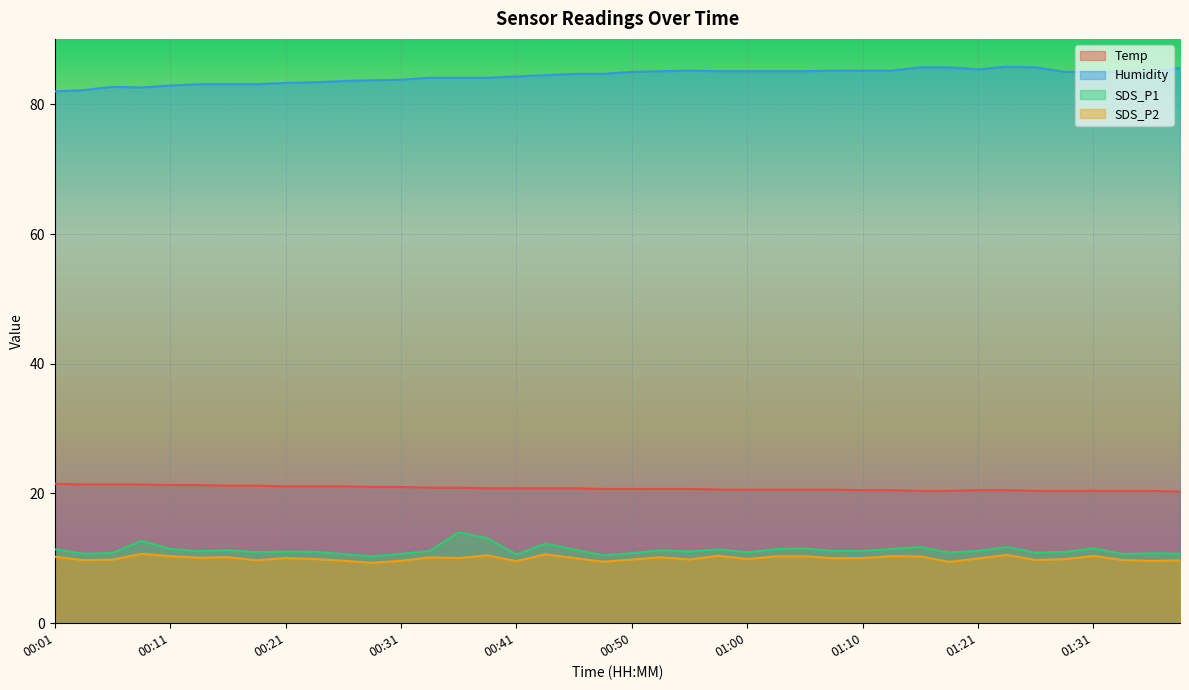

What is the highest value of the SDS_P2 series?

10.7